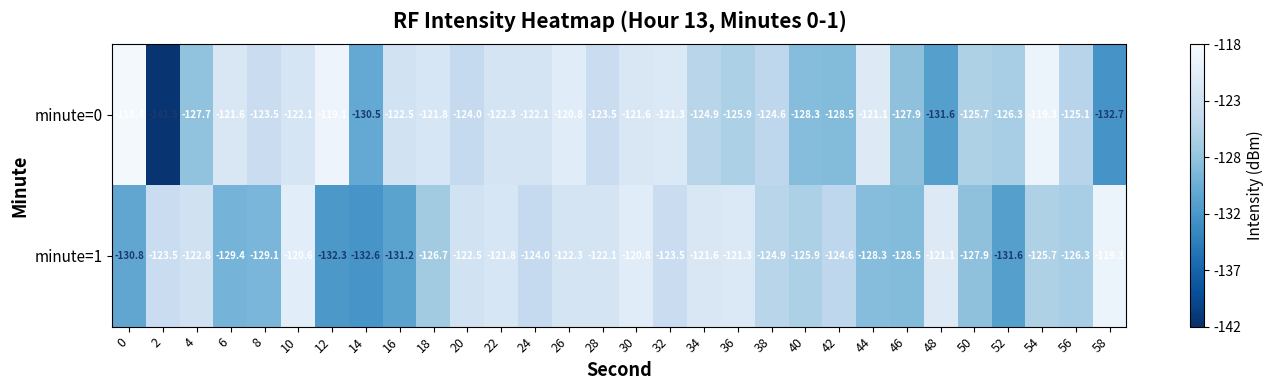

Rank the series by their average value, from lowest to highest.

minute=1, minute=0